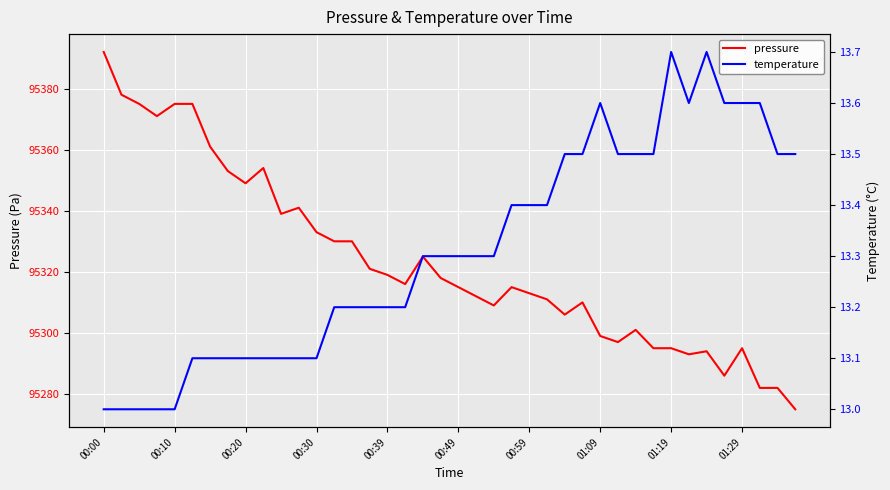

True or false: temperature has a value of 20.0 at 31.

False